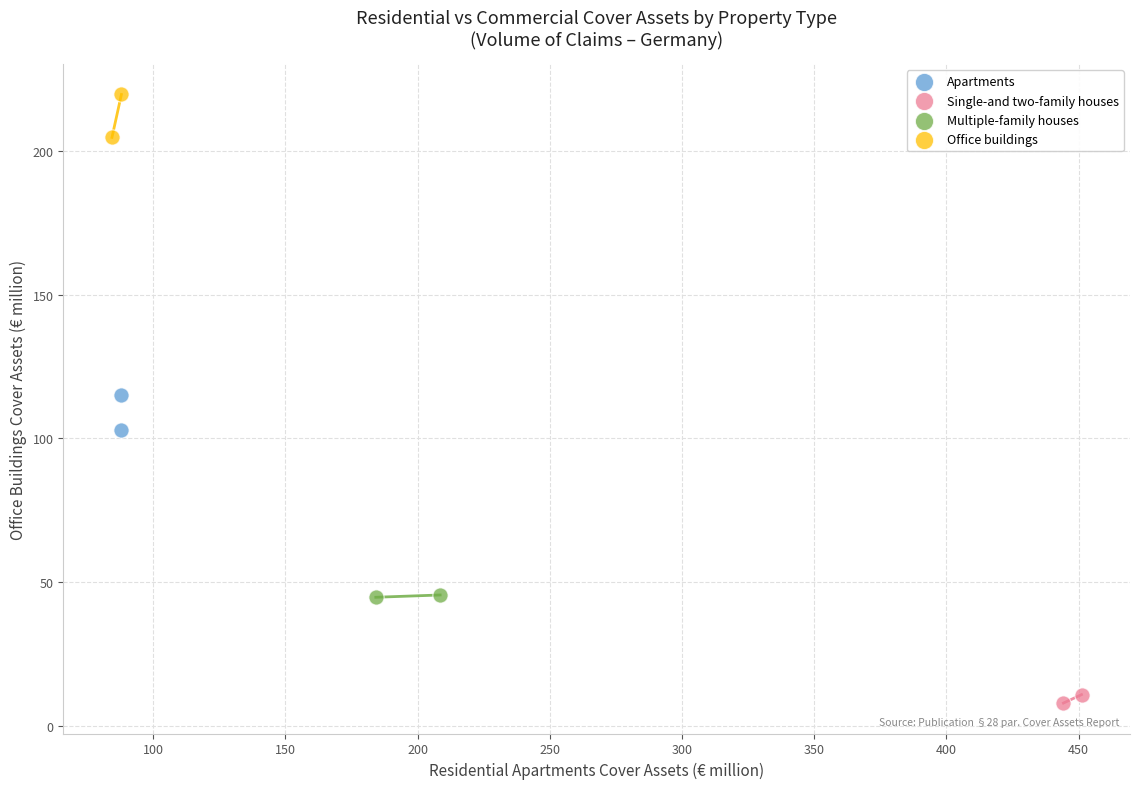

Which series contains the highest Y value?

Office buildings